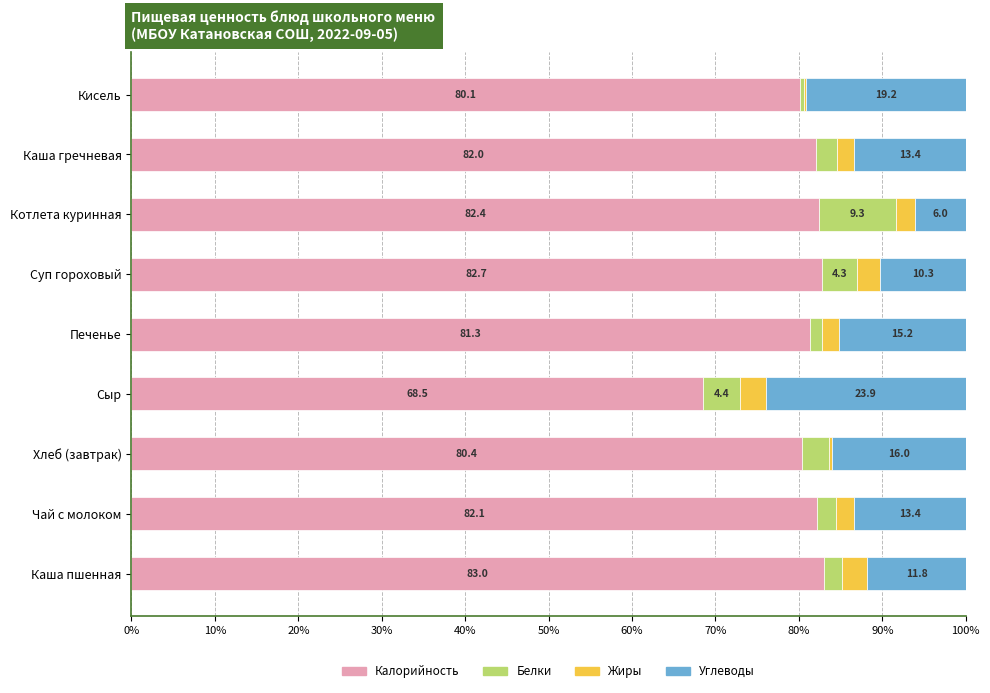

What are all the series names shown in the legend?

Калорийность, Белки, Жиры, Углеводы